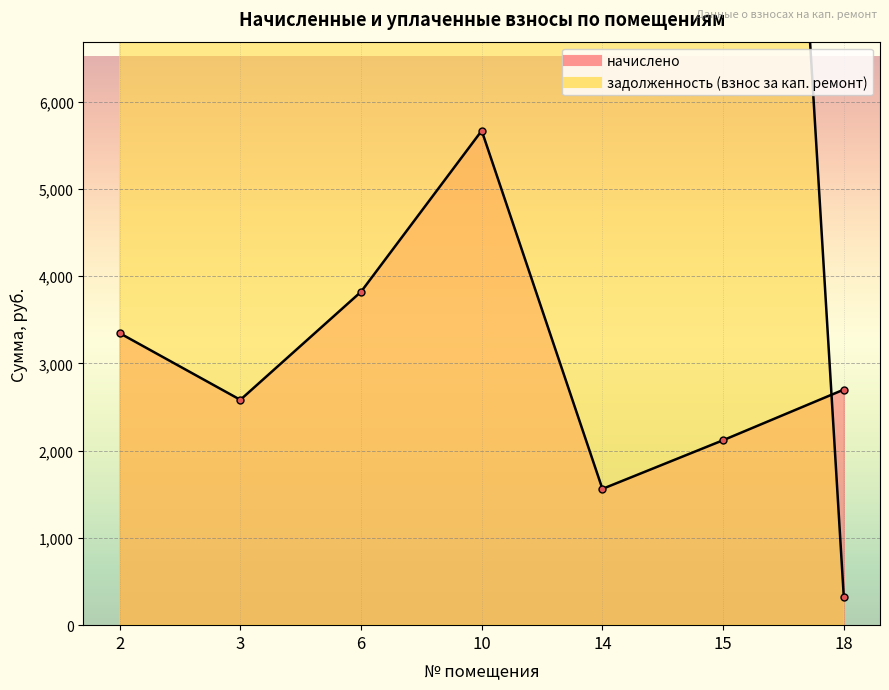

List the series in order of their peak value, highest first.

задолженность (взнос за кап. ремонт), начислено